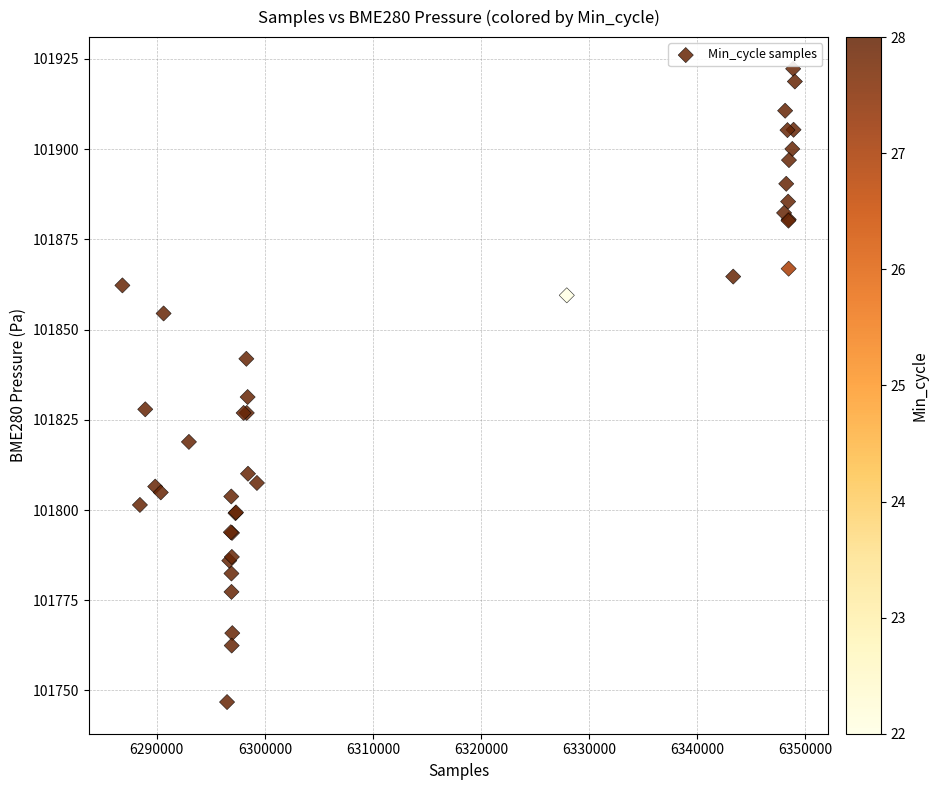

What Y value in the scatter plot is closest to 101834?

101831.3